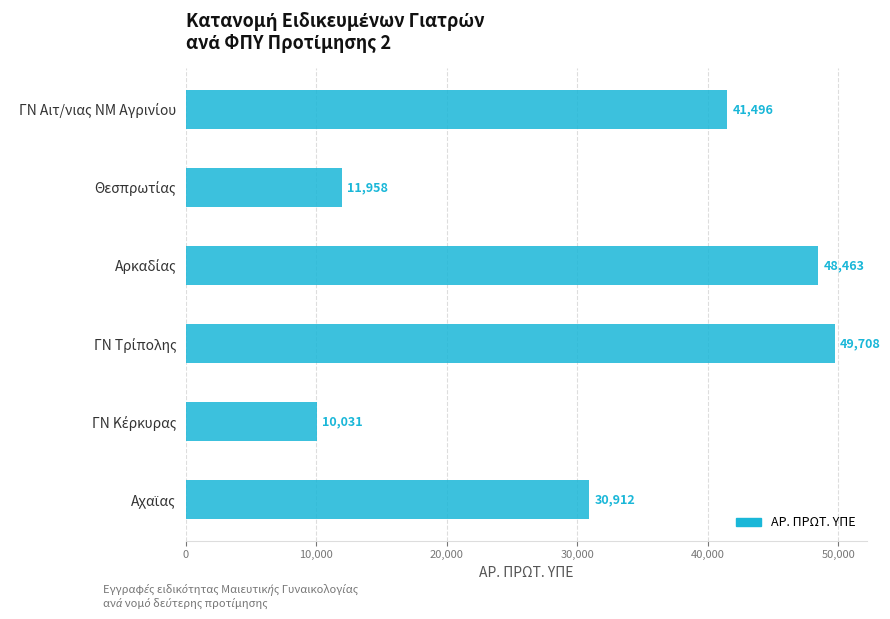

What is the maximum value shown in the chart?

49708